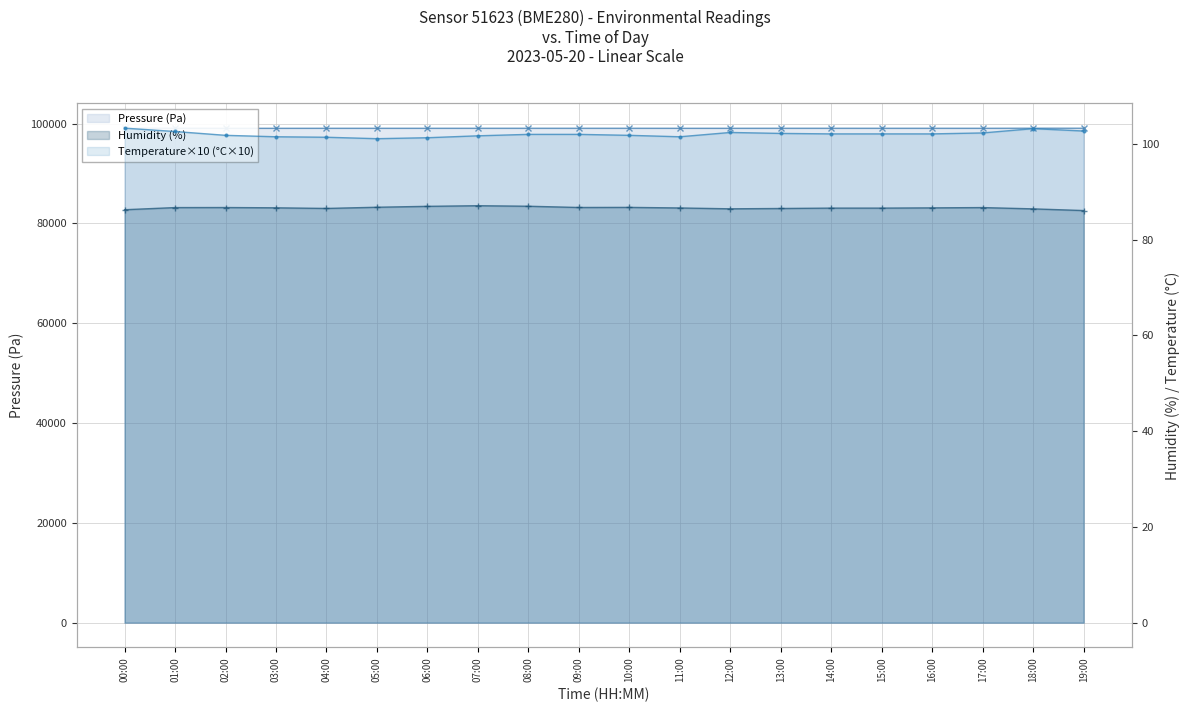

Which category has the lowest value in the Humidity (%) series?

19:00